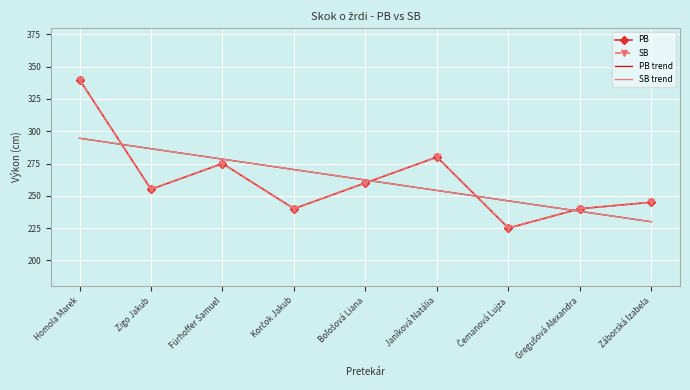

What is the sum of all SB values?

2360.0